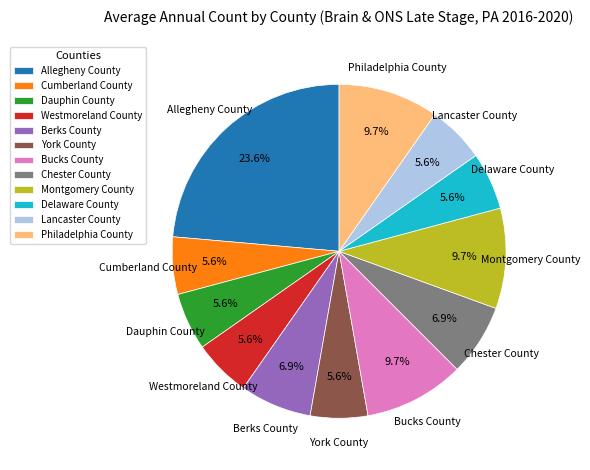

To the nearest percent, what portion does York County represent?

6%